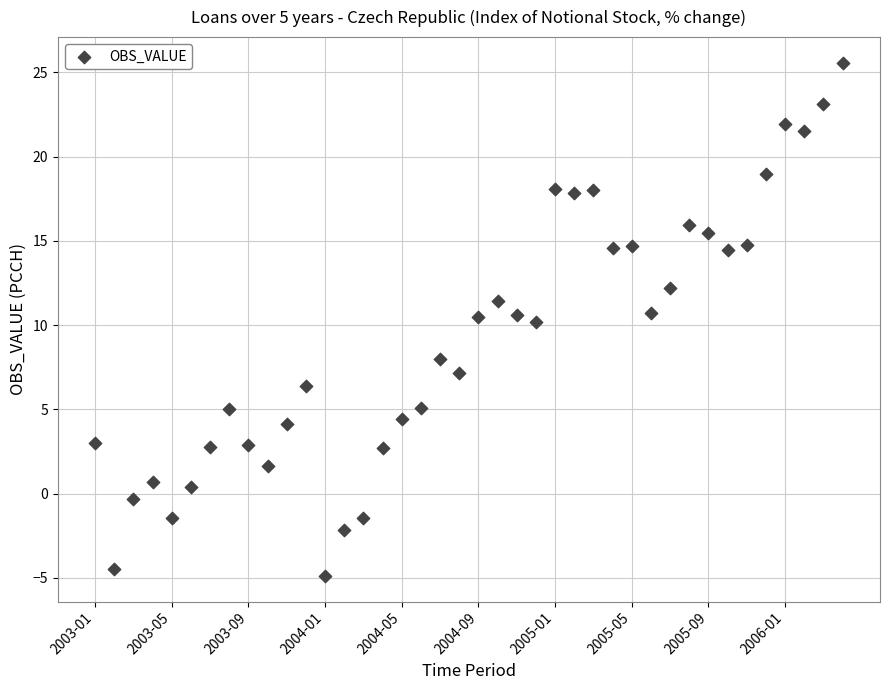

What is the range of Y values (max minus min)?

30.4